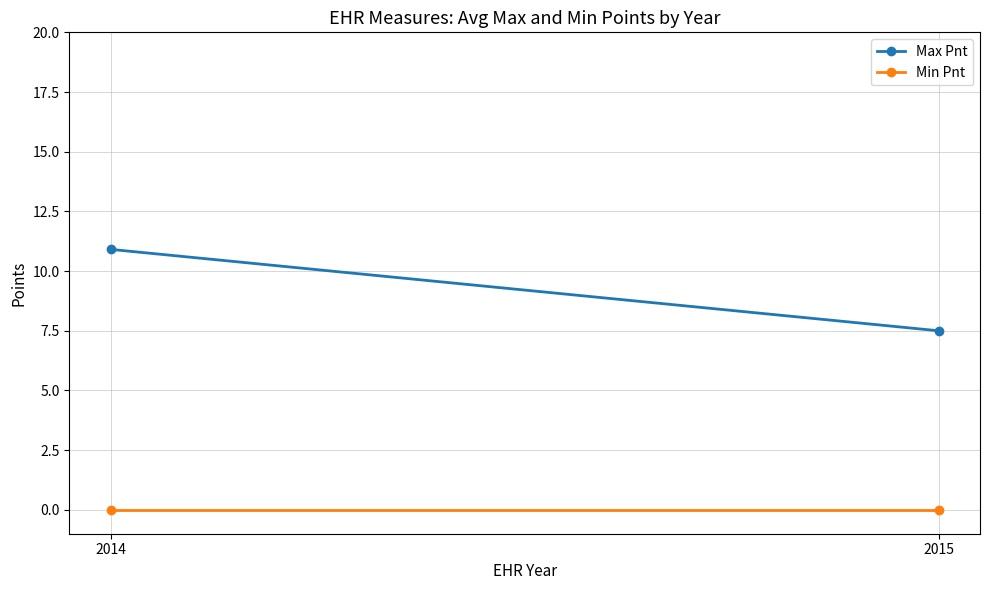

Which category has the highest value across all series?

2014